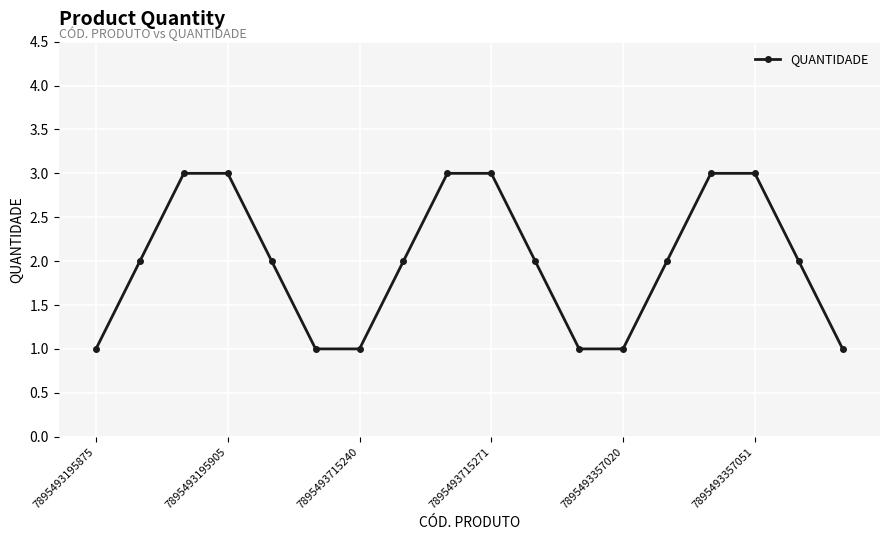

What is the greatest value displayed?

3